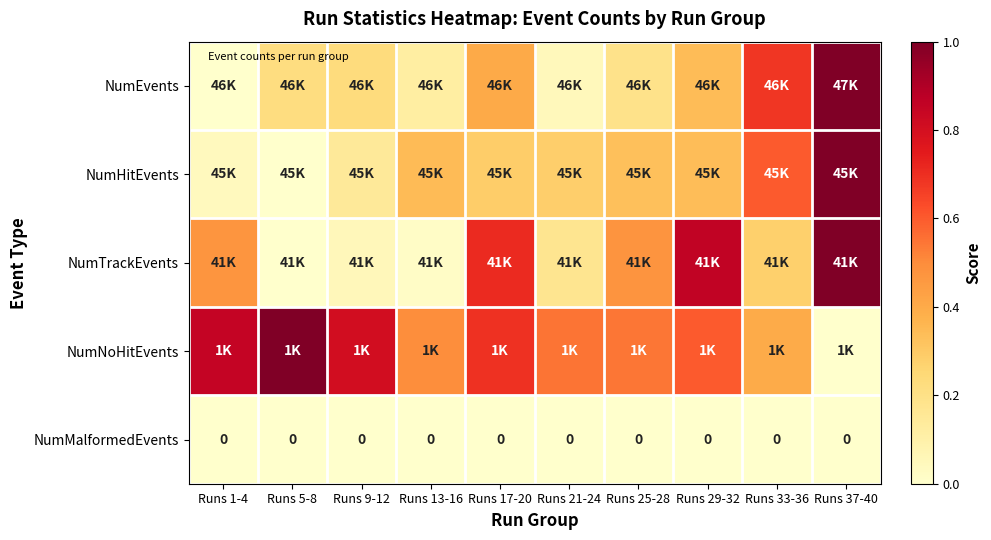

What is the difference between the NumEvents values at Runs 9-12 and Runs 29-32?

0.1